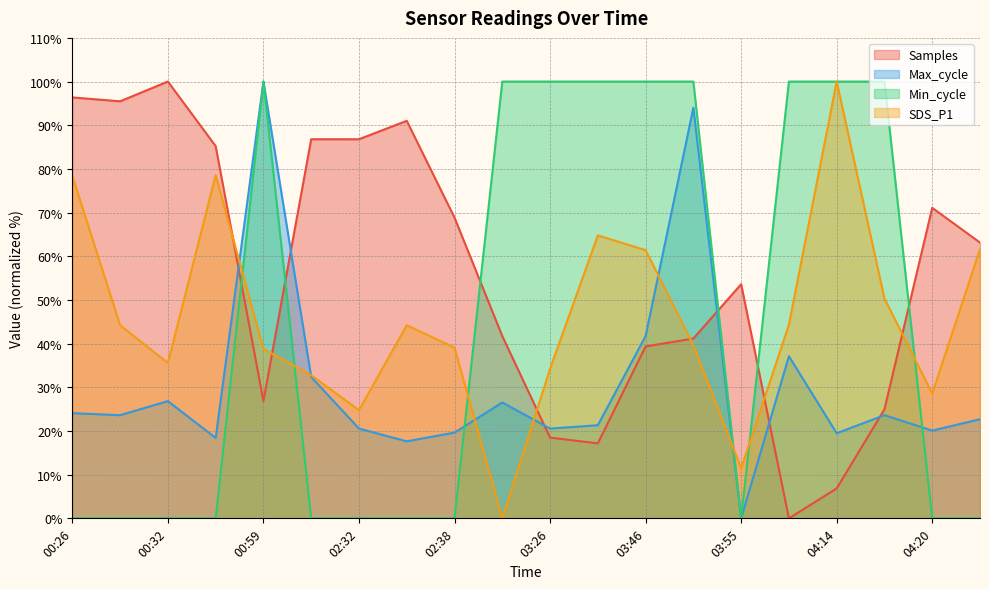

List the labels in order of SDS_P1 value, largest first.

04:14, 00:39, 00:26, 03:32, 04:33, 03:46, 04:16, 04:04, 00:29, 02:35, 03:49, 02:38, 00:59, 00:32, 03:26, 02:29, 04:20, 02:32, 03:55, 02:55